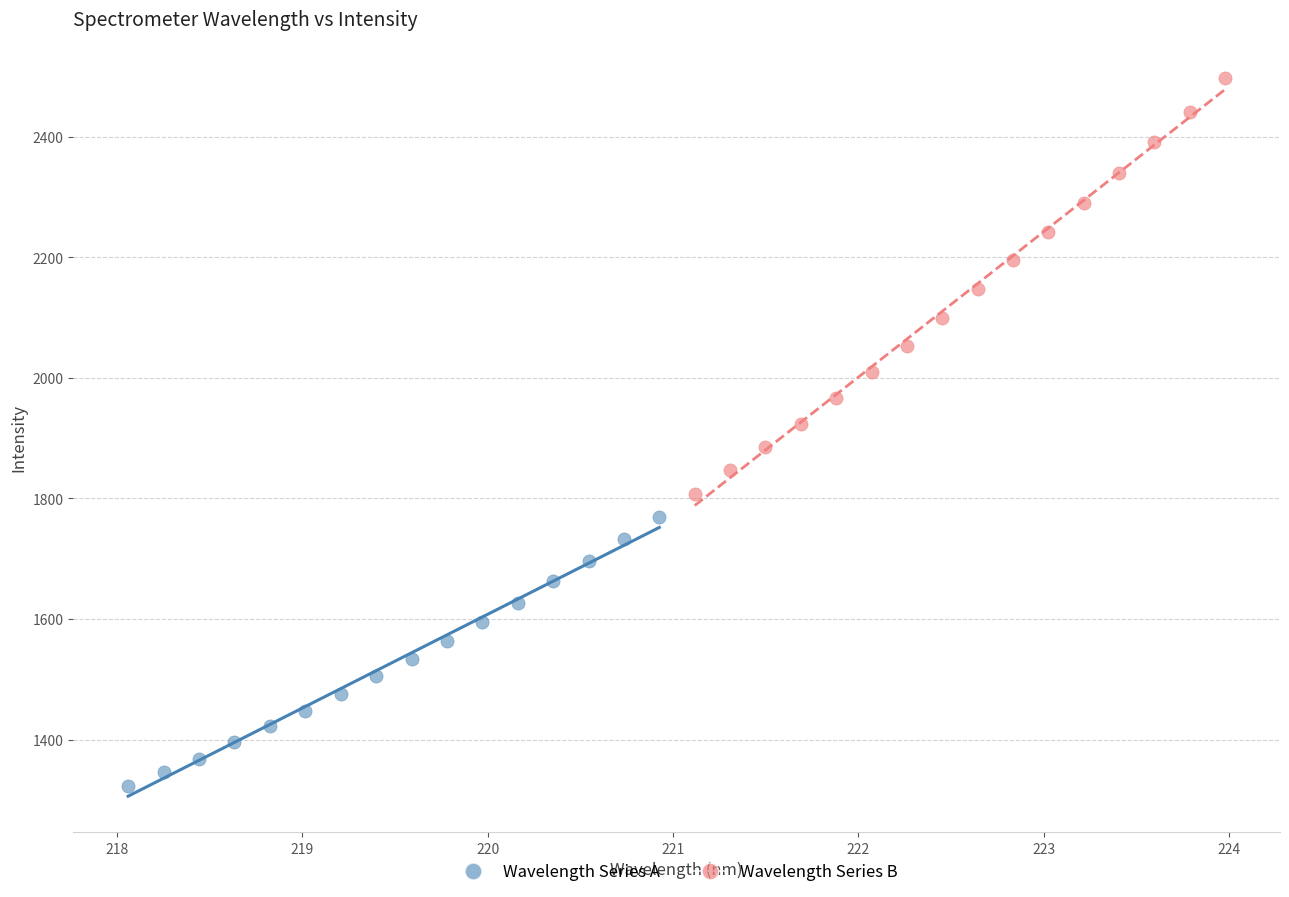

Which series contains the lowest Y value?

Wavelength Series A